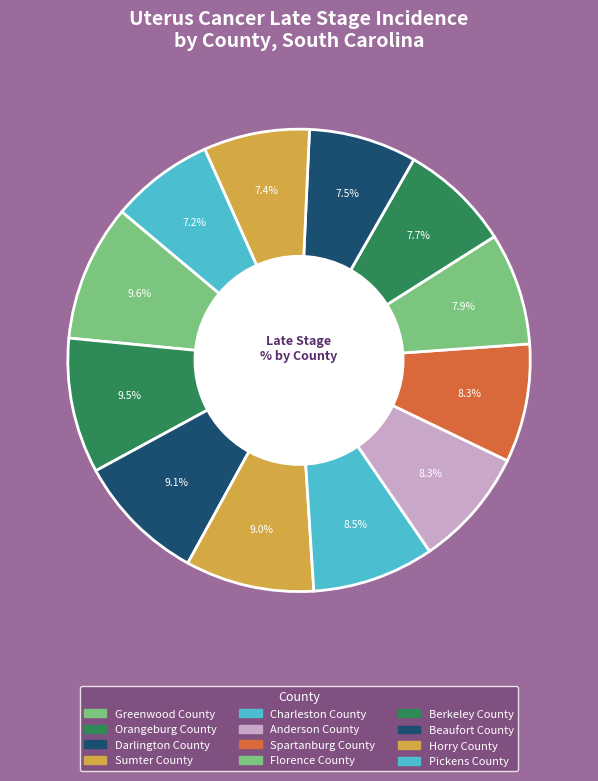

Count the number of slices in the pie.

12